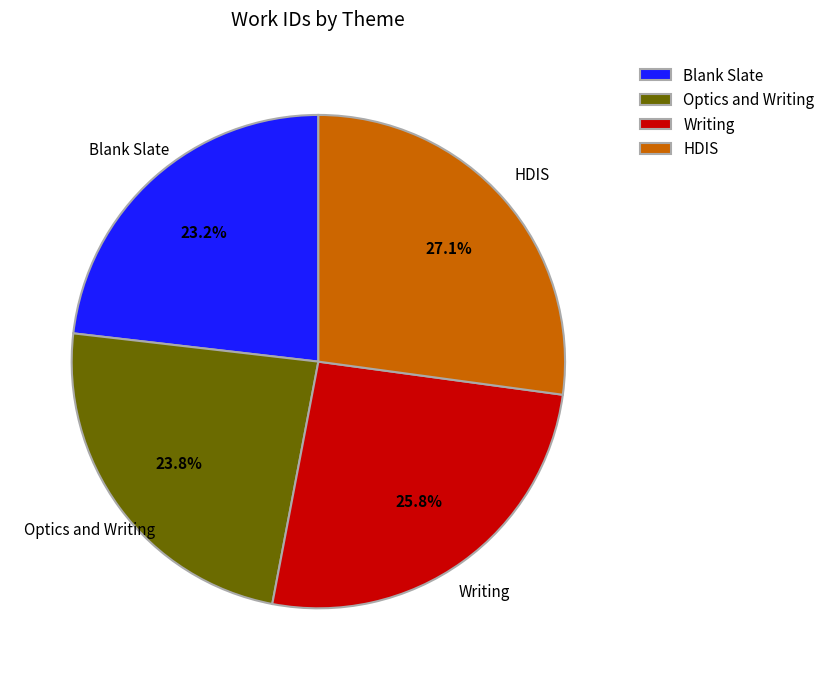

What percentage is the Blank Slate slice, to the nearest percent?

23%